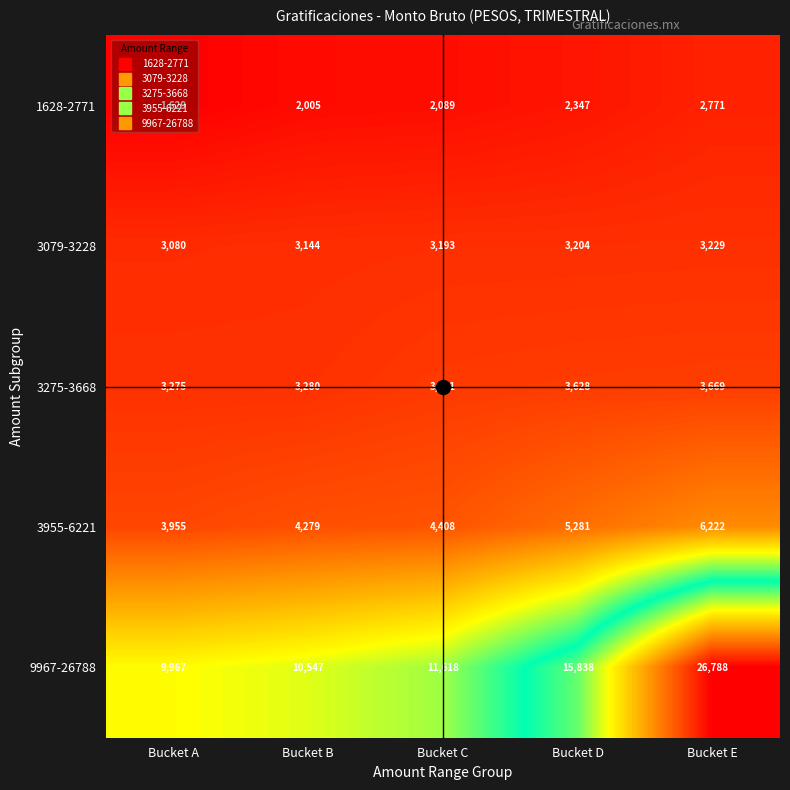

At which label is 3275-3668 closest to 3472?

Bucket C